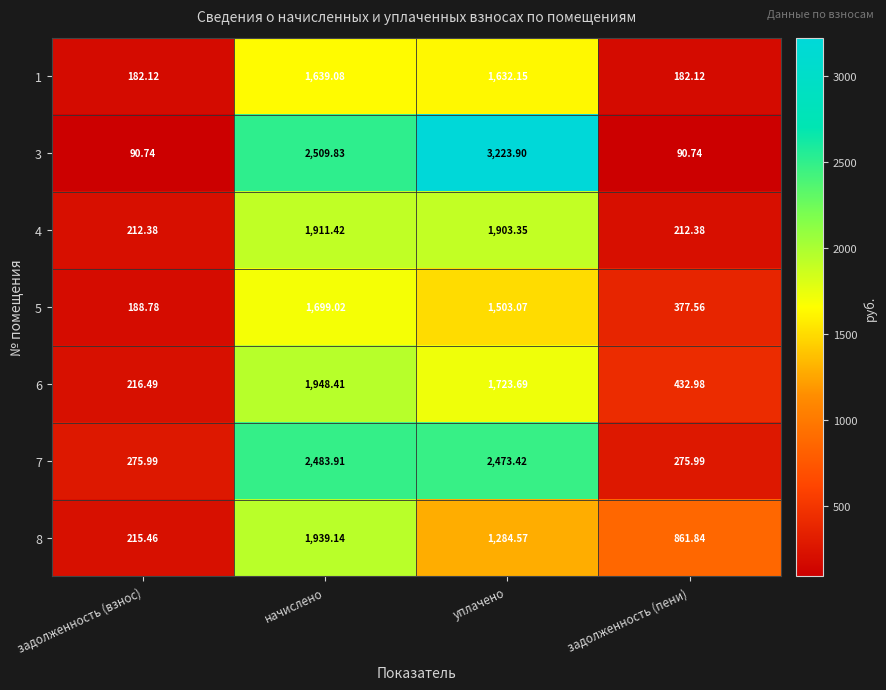

Where does the 5 series first go above 1503?

начислено